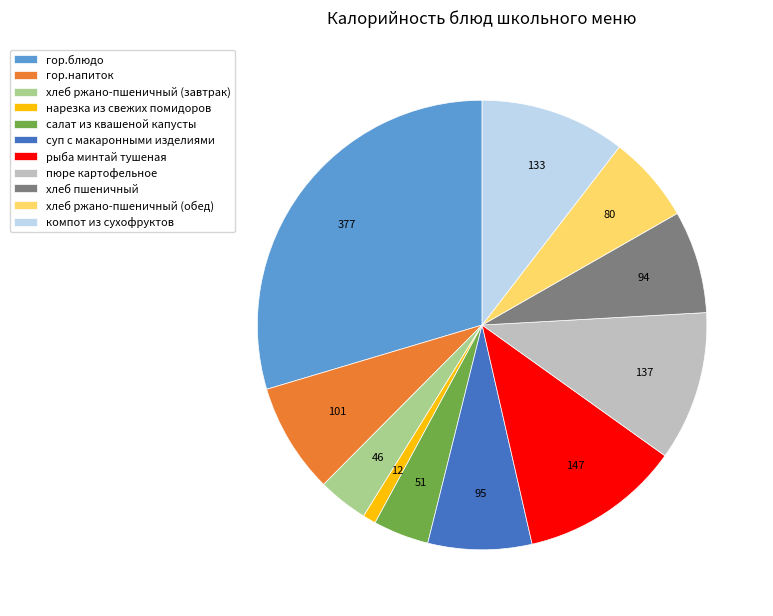

How many segments does this pie chart have?

11